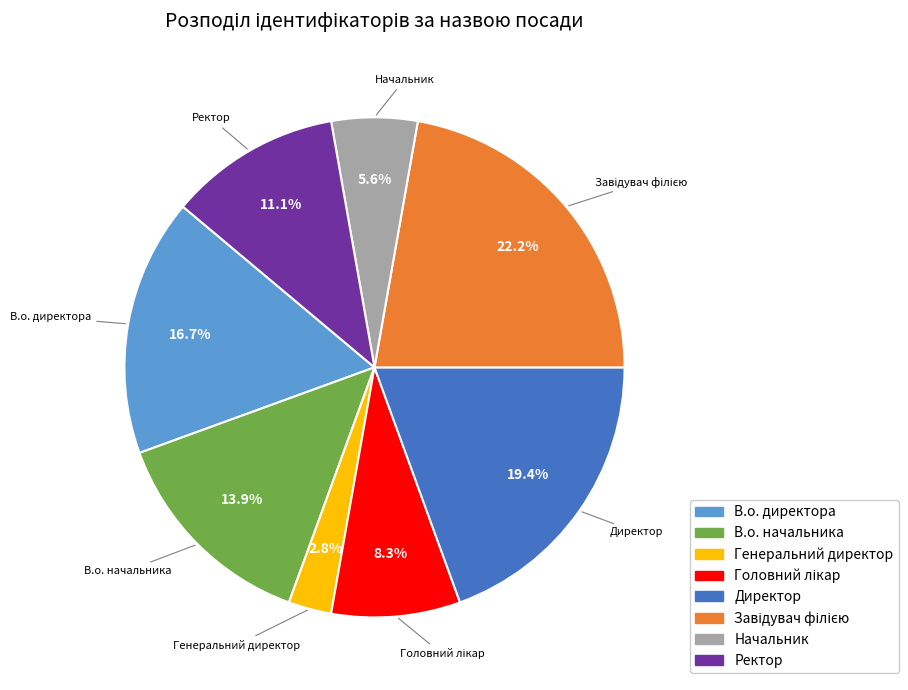

Count the number of slices in the pie.

8